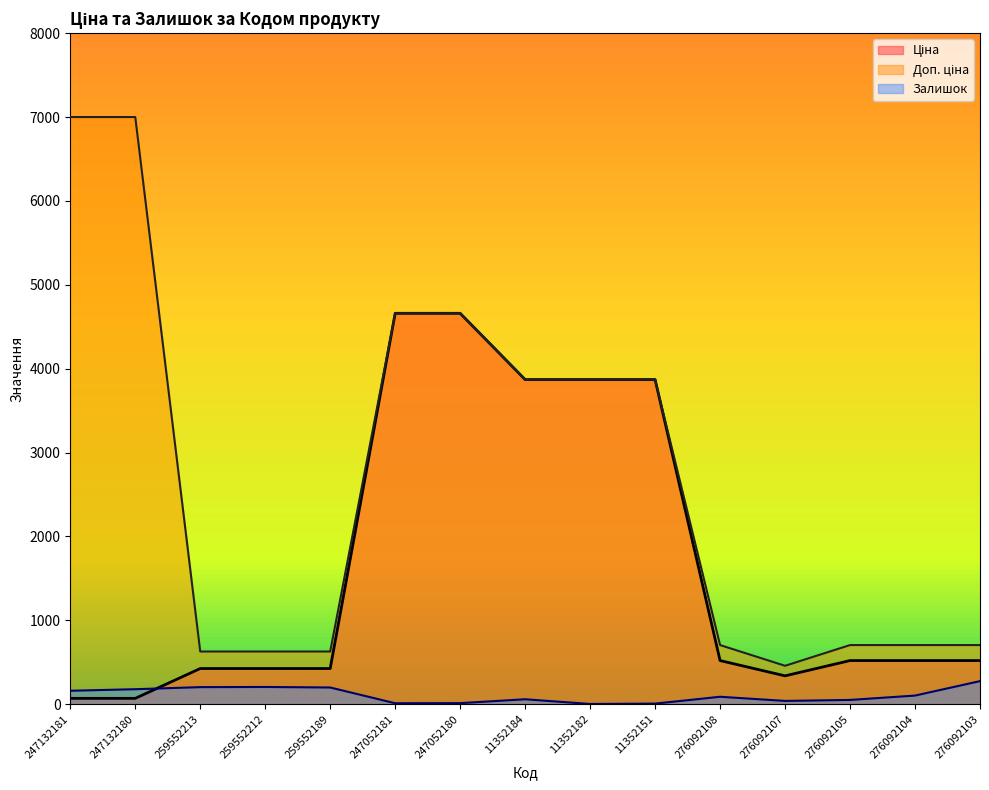

The value of Доп. ціна at 276092105 is 705.3. True or false?

True